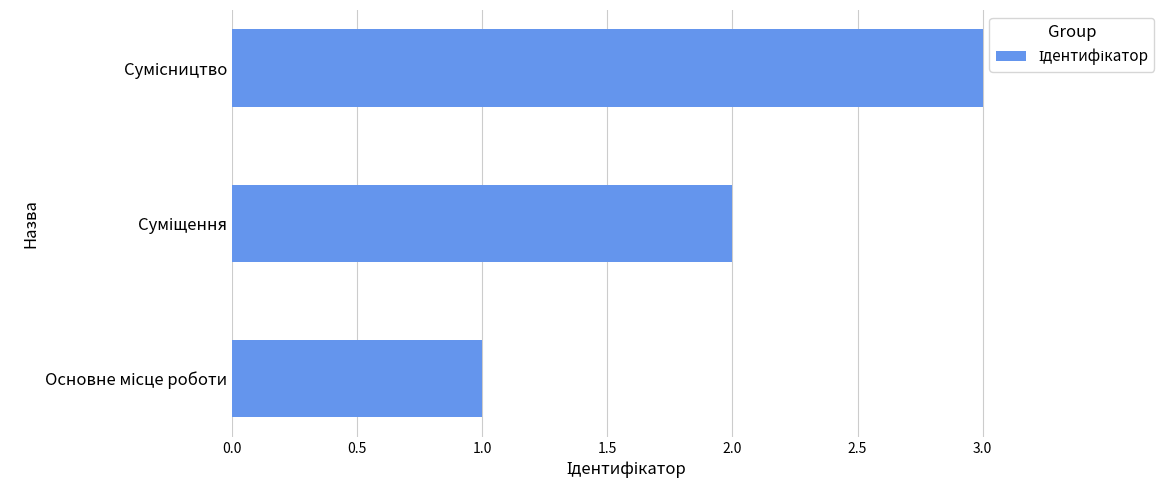

What is the maximum value shown in the chart?

3